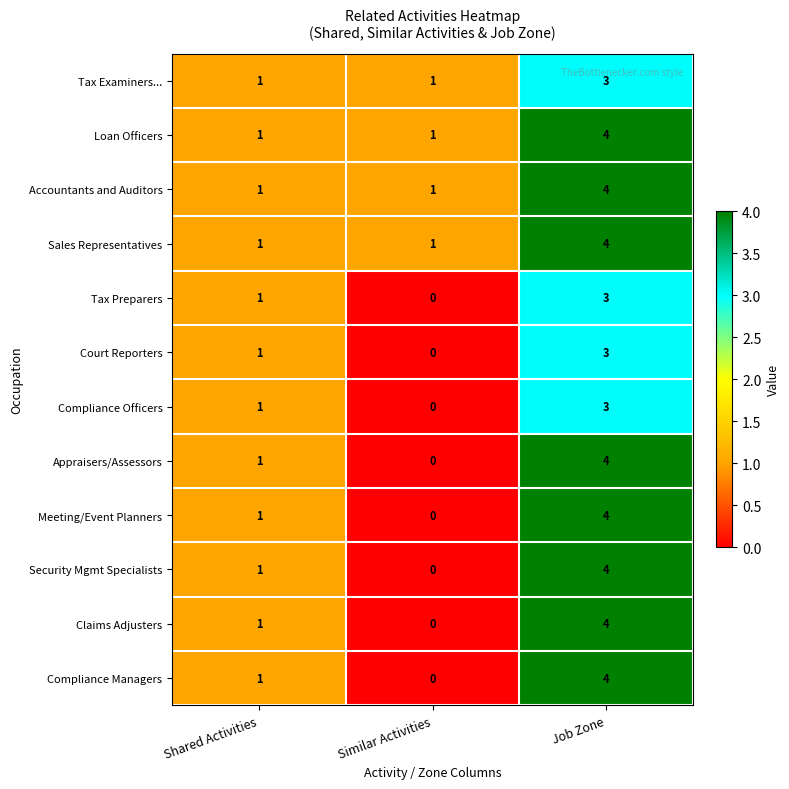

Where is Court Reporters nearest to the value 1?

Shared Activities